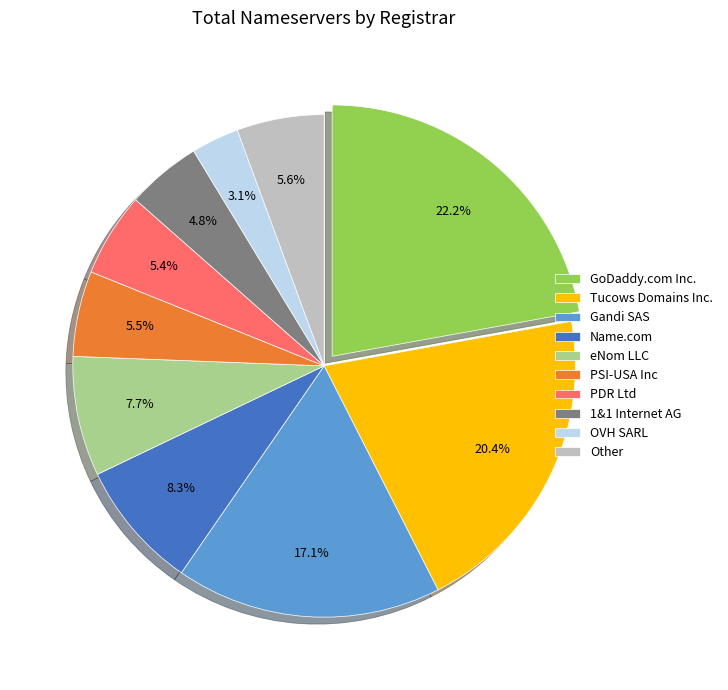

Does PSI-USA Inc account for over 50% of the chart?

No